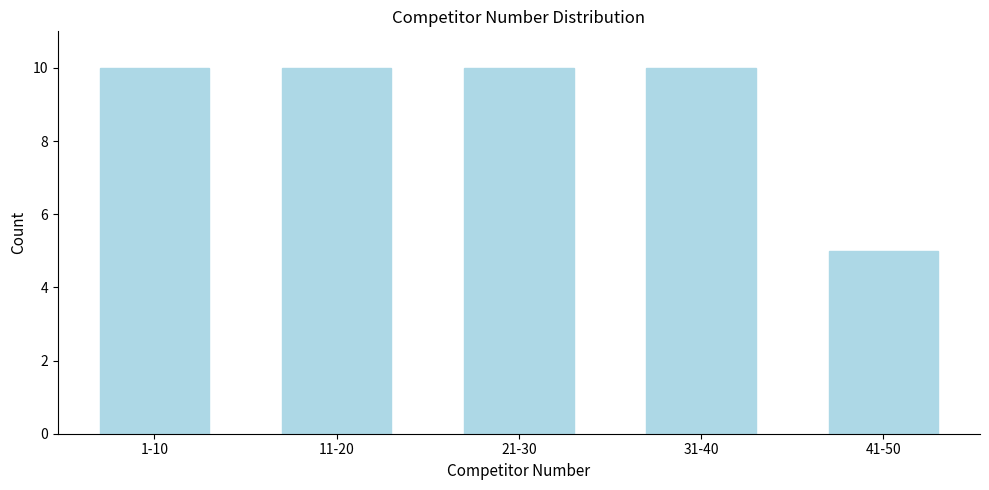

Reading right to left, what are all the values shown in this chart?

5	10	10	10	10